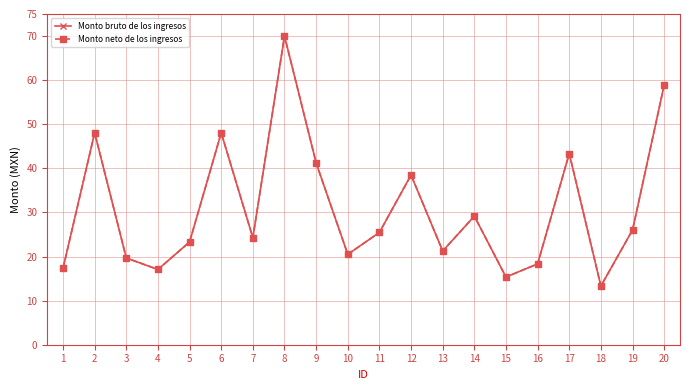

Is this an area chart (filled region under the line)?

No